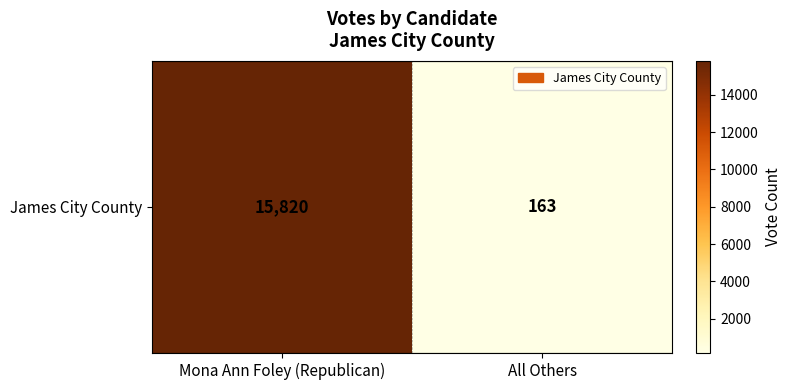

Reading right to left, list all the values displayed in this chart.

163	15820